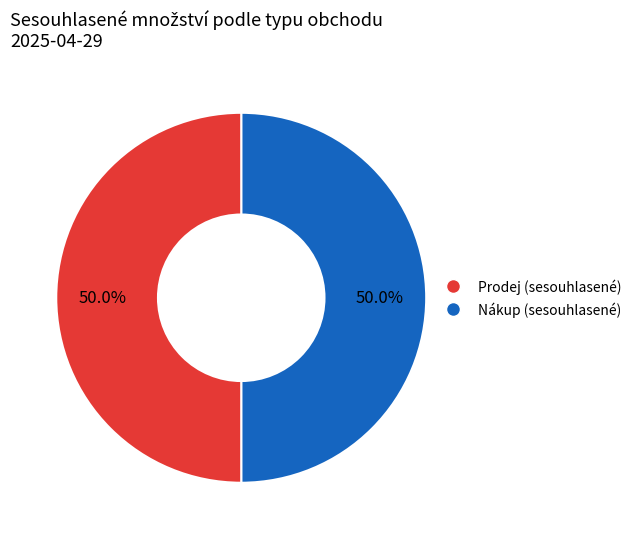

Count the number of slices in the pie.

2